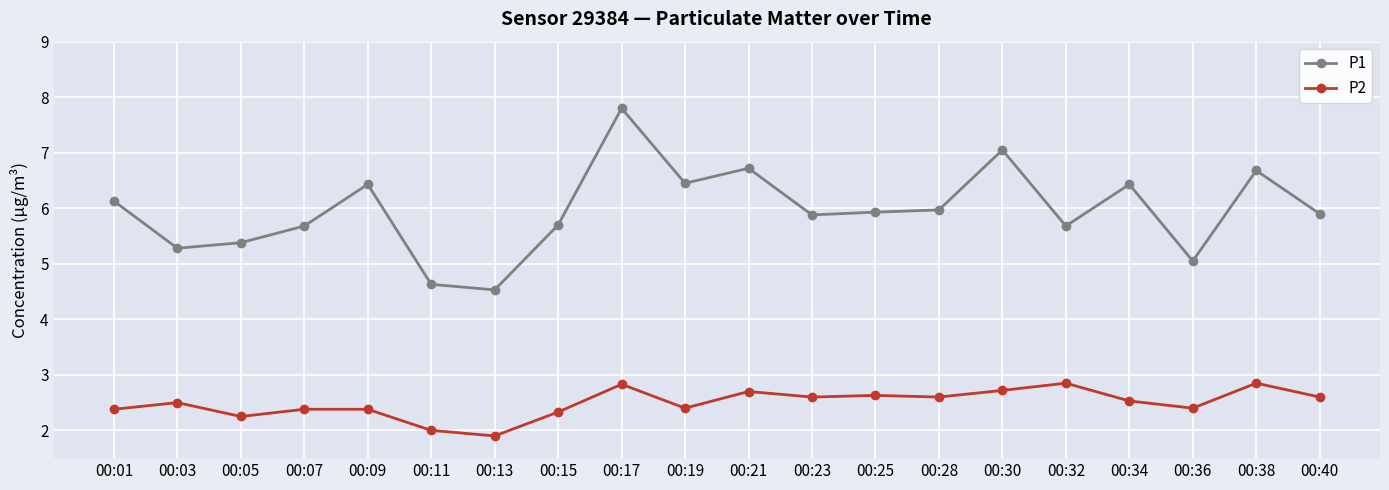

Count the number of data series in this chart.

2